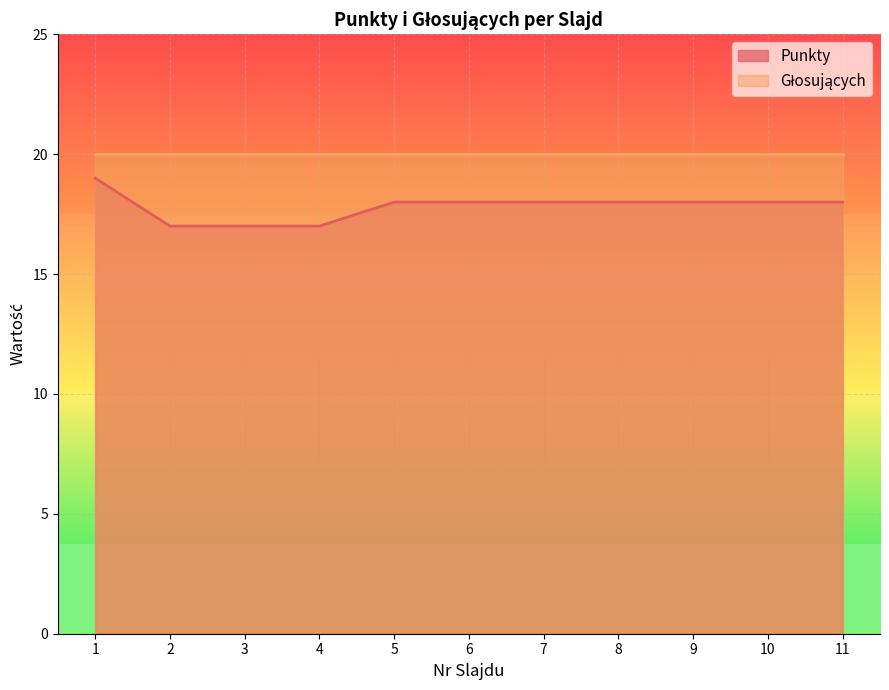

Count the number of data series in this chart.

2